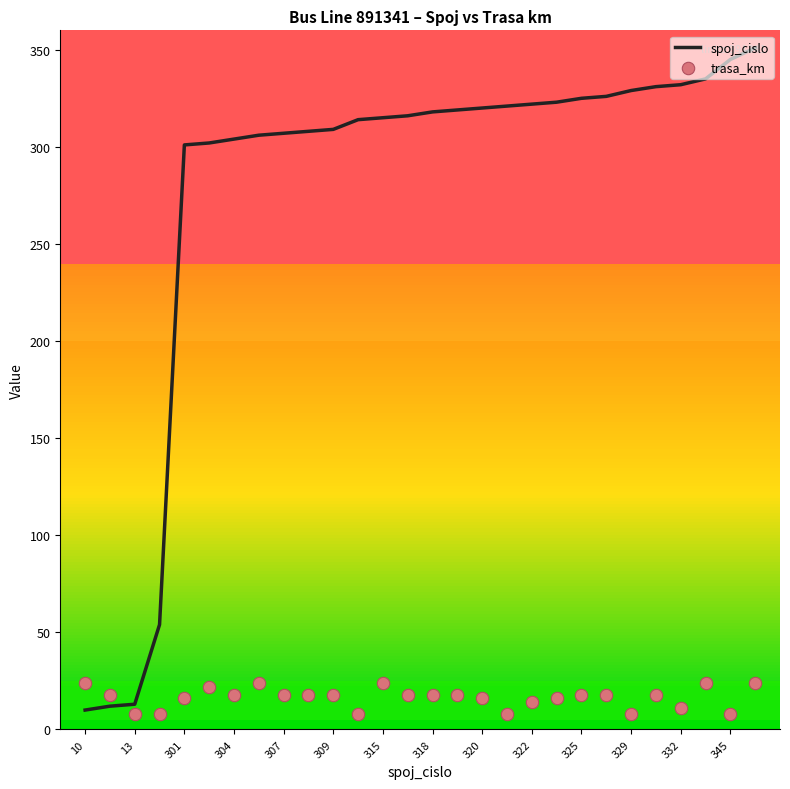

Which series reaches the maximum Y coordinate?

spoj_cislo